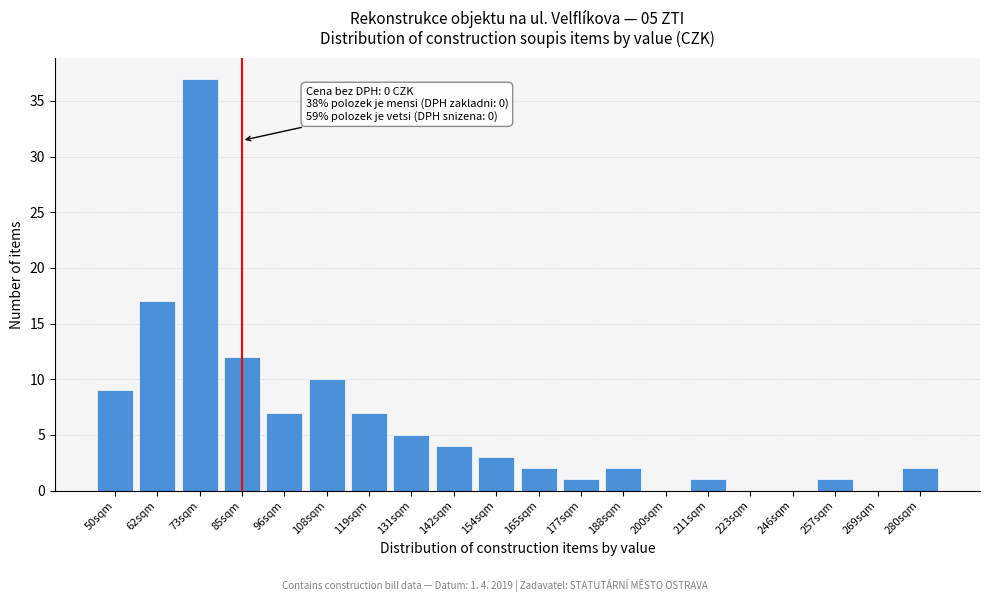

Reading left to right, what are all the values shown in this chart?

50sqm=9	62sqm=17	73sqm=37	85sqm=12	96sqm=7	108sqm=10	119sqm=7	131sqm=5	142sqm=4	154sqm=3	165sqm=2	177sqm=1	188sqm=2	200sqm=0	211sqm=1	223sqm=0	246sqm=0	257sqm=1	269sqm=0	280sqm=2